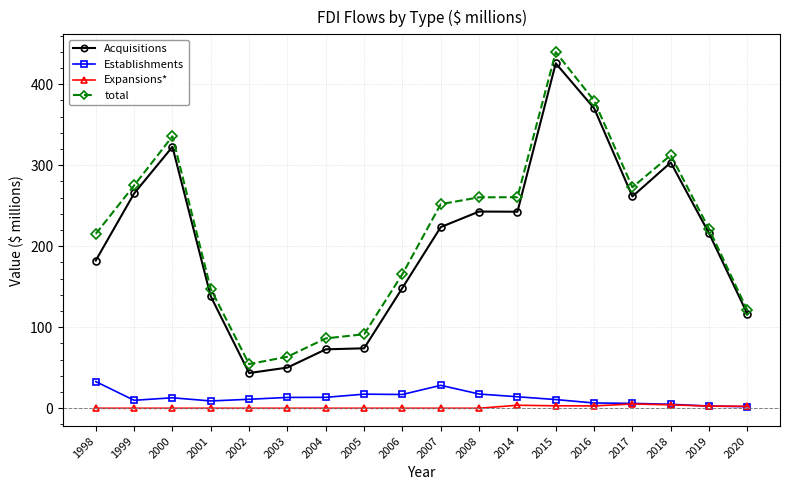

How many values in the Acquisitions series exceed 223?

9